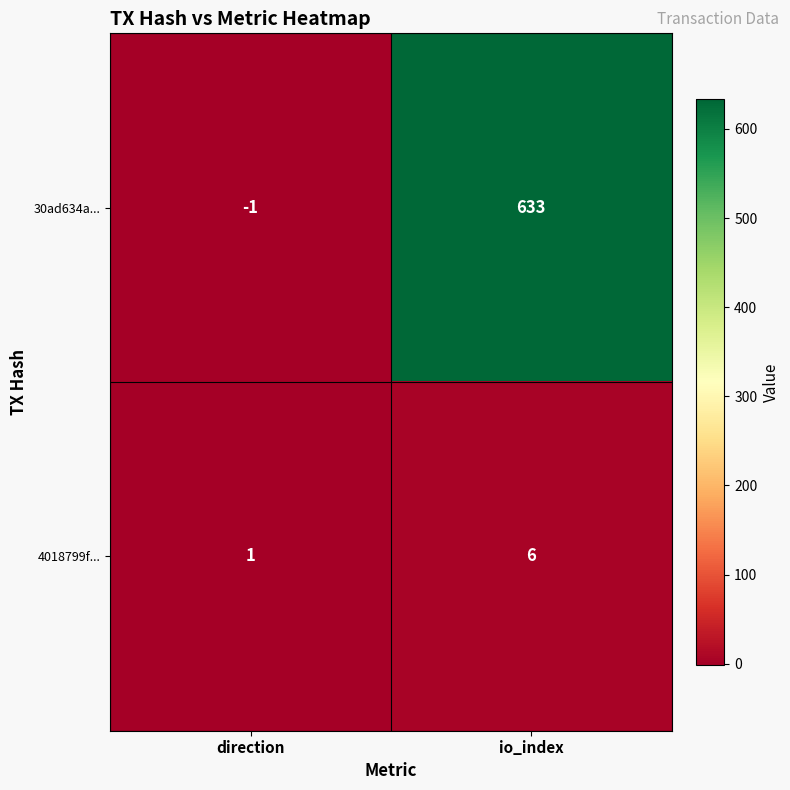

Reading right to left, what are all the values shown in this chart?

30ad634a...: io_index=633	direction=-1
4018799f...: io_index=6	direction=1